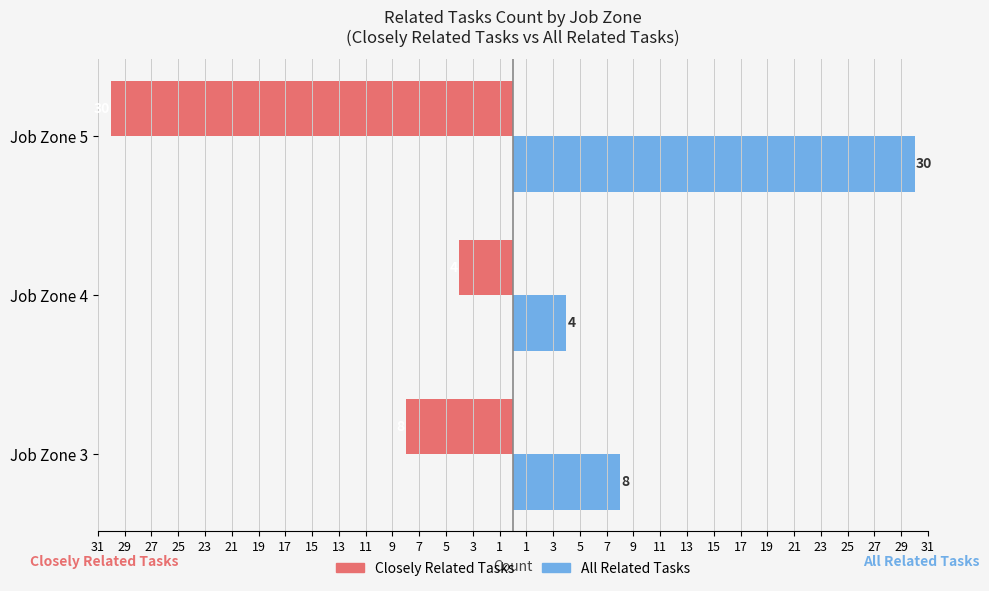

What is the sum of all All Related Tasks values?

42